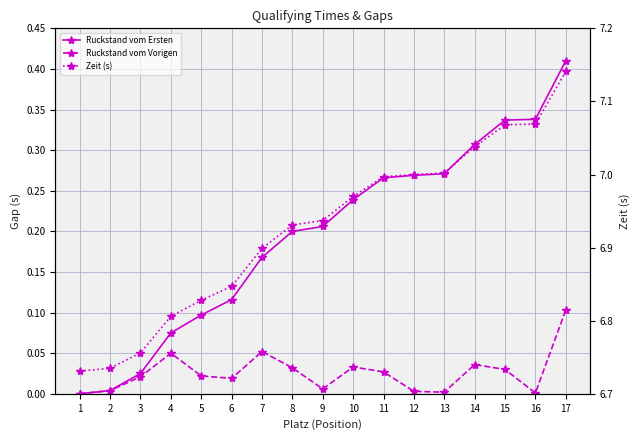

Reading left to right, what are all the values shown in this chart?

Ruckstand vom Ersten: 1=0.0	2=0.0	3=0.0	4=0.1	5=0.1	6=0.1	7=0.2	8=0.2	9=0.2	10=0.2	11=0.3	12=0.3	13=0.3	14=0.3	15=0.3	16=0.3	17=0.4
Ruckstand vom Vorigen: 1=0.0	2=0.0	3=0.0	4=0.1	5=0.0	6=0.0	7=0.1	8=0.0	9=0.0	10=0.0	11=0.0	12=0.0	13=0.0	14=0.0	15=0.0	16=0.0	17=0.1
Zeit (s): 1=6.7	2=6.7	3=6.8	4=6.8	5=6.8	6=6.8	7=6.9	8=6.9	9=6.9	10=7.0	11=7.0	12=7.0	13=7.0	14=7.0	15=7.1	16=7.1	17=7.1